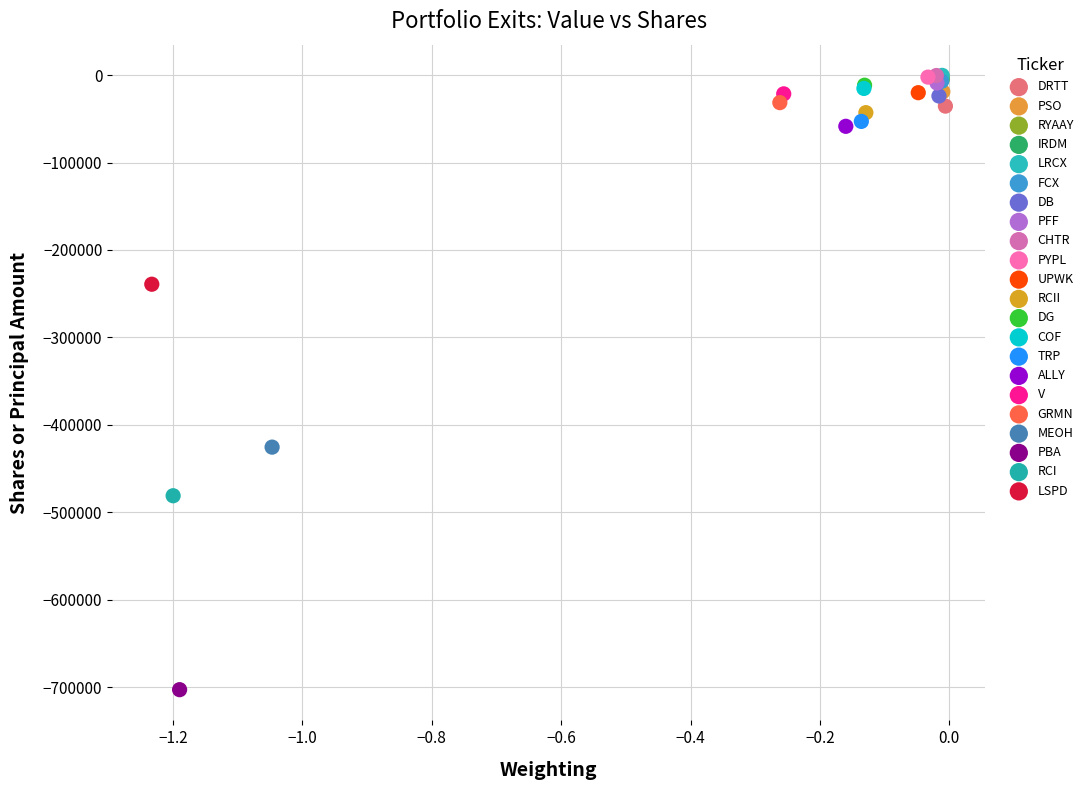

What are all the series names shown in the legend?

DRTT, PSO, RYAAY, IRDM, LRCX, FCX, DB, PFF, CHTR, PYPL, UPWK, RCII, DG, COF, TRP, ALLY, V, GRMN, MEOH, PBA, RCI, LSPD